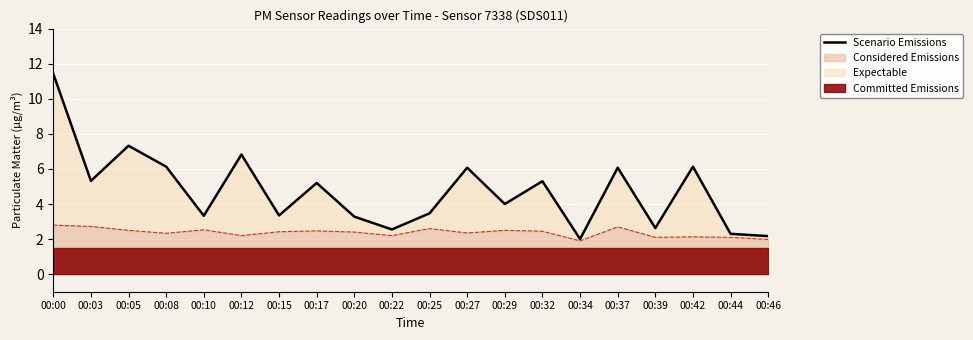

Reading left to right, what are all the values shown in this chart?

11.4	5.3	7.3	6.1	3.3	6.8	3.4	5.2	3.3	2.5	3.5	6.1	4.0	5.3	2.0	6.1	2.6	6.1	2.3	2.2